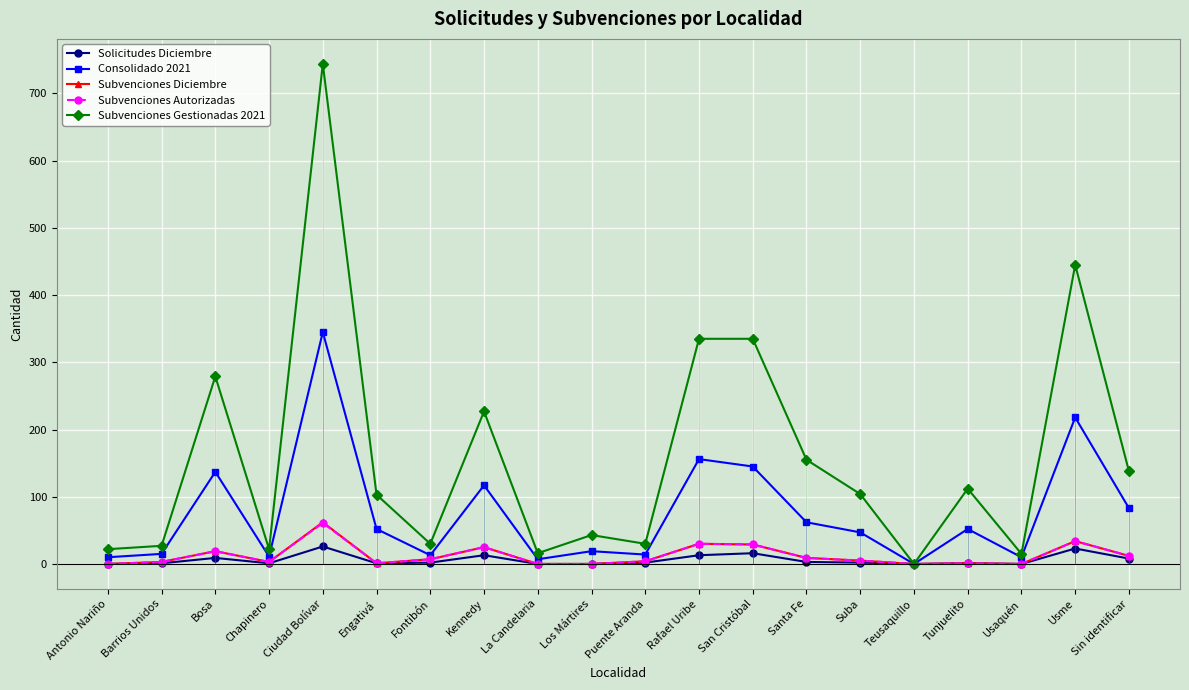

What is the total value across all series at Sin identificar?

253